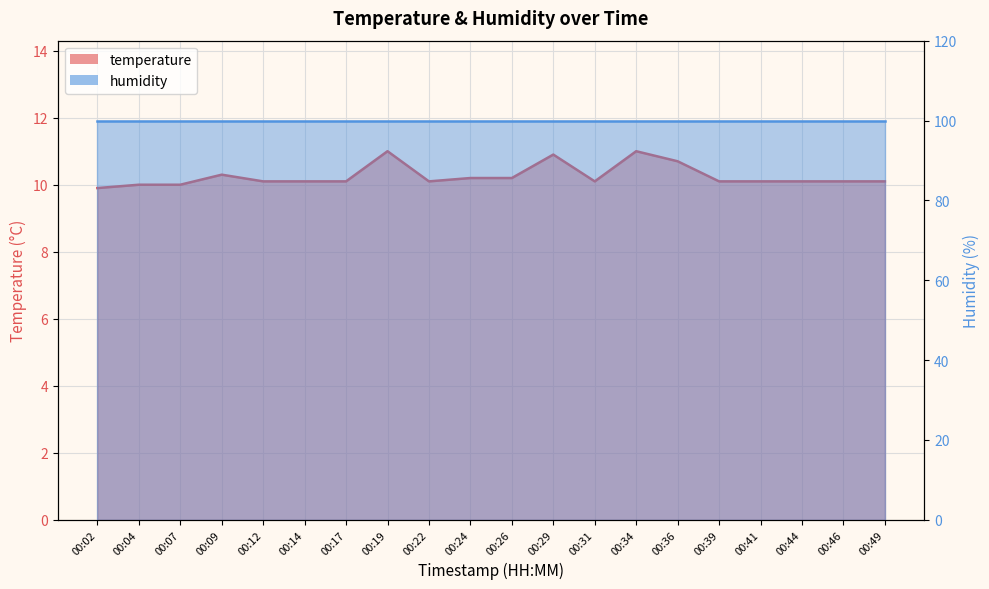

What is the difference between the maximum and minimum values?

1.1